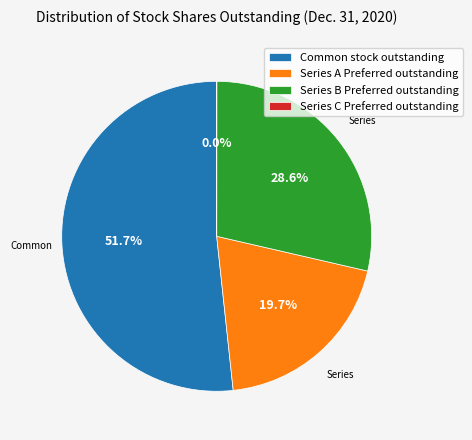

Which has a higher value, Series B Preferred outstanding or Series A Preferred outstanding?

Series B Preferred outstanding